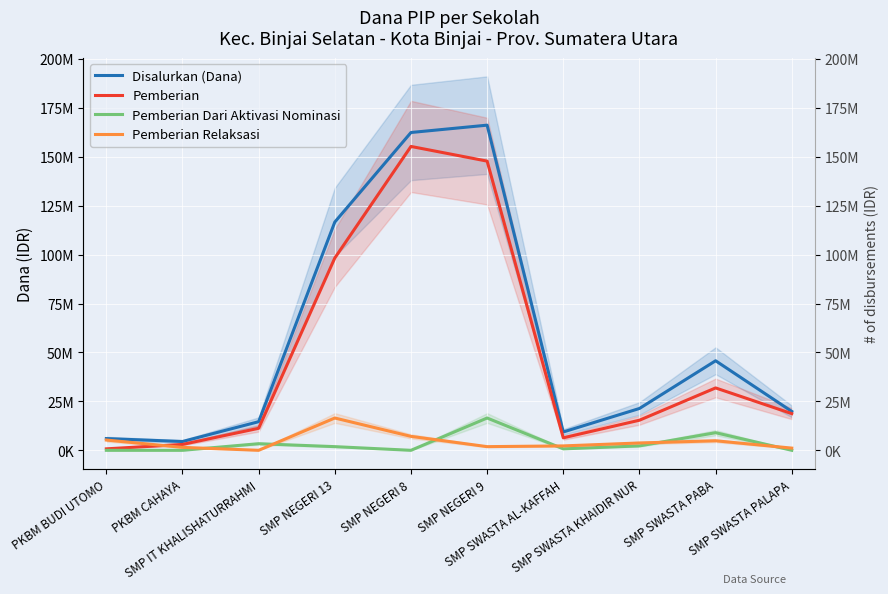

Between SMP NEGERI 13 and SMP SWASTA KHAIDIR NUR, which series saw the biggest shift?

Disalurkan (Dana)